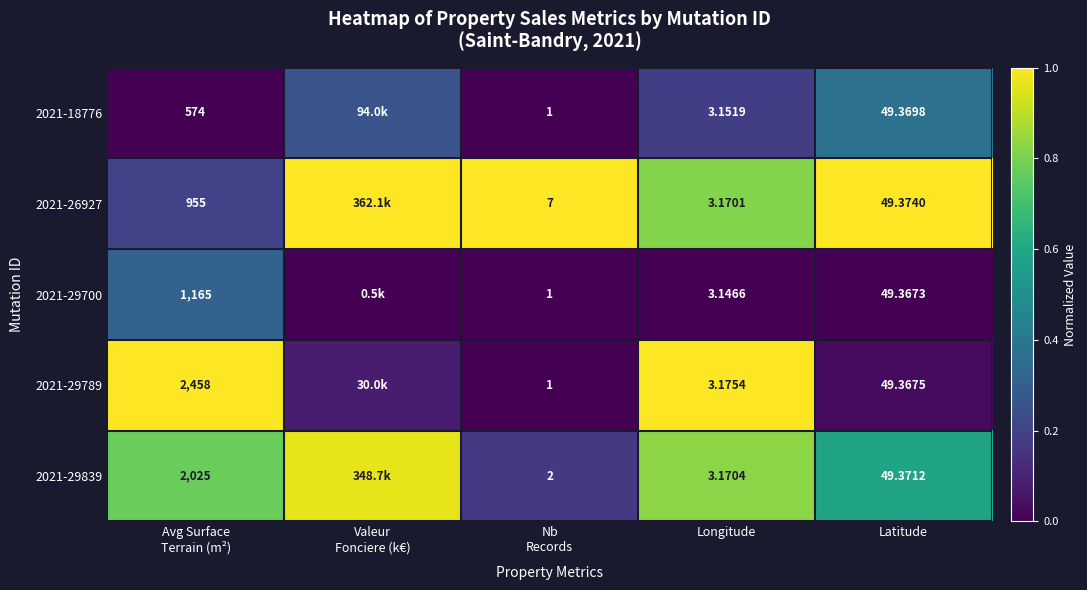

Which label corresponds to the smallest value in the chart?

Avg Surface
Terrain (m²)